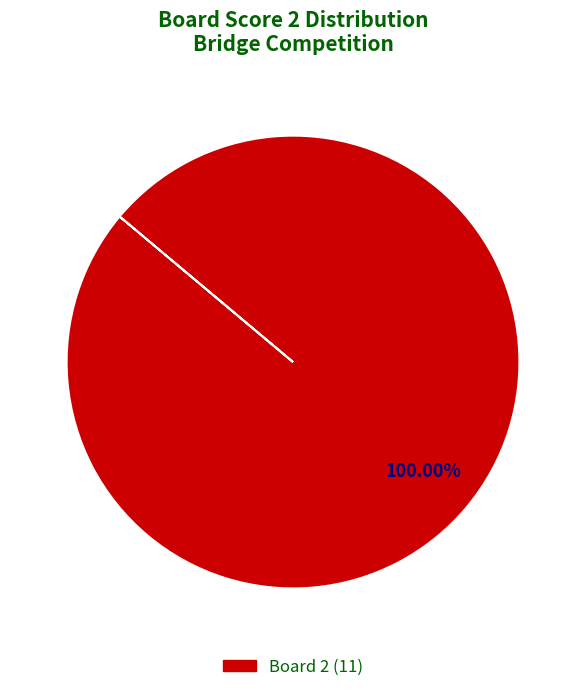

Count the number of slices in the pie.

1